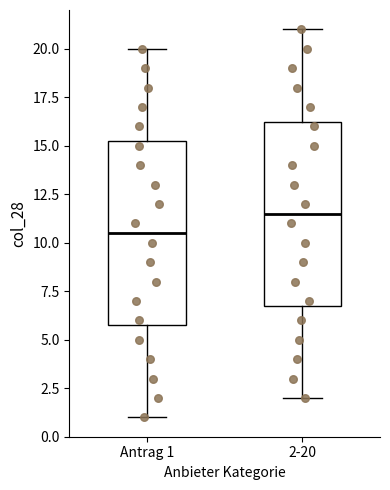

Reading left to right, transcribe this box plot: for each box, give where its median line is, the range the box spans, and where its two whiskers end, as read against the y-axis. The values are not printed on the chart, so give them approximately, as read against the axis.

Antrag 1: median 10.5, box 6.0 to 15.5, whiskers 1.0 to 20.0
2-20: median 11.5, box 7.0 to 16.5, whiskers 2.0 to 21.0